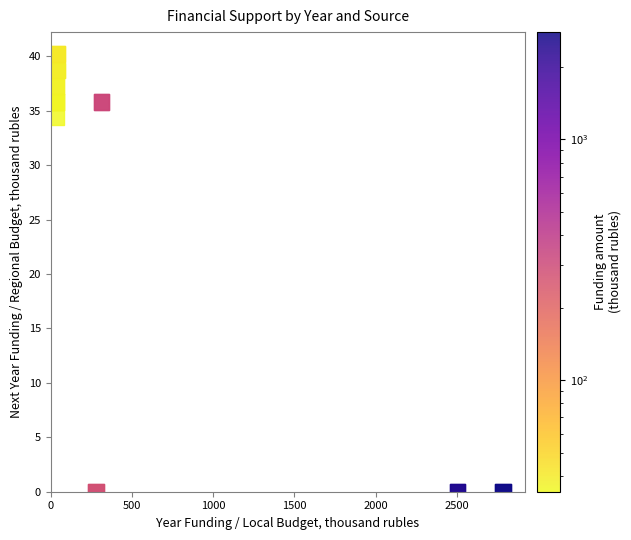

What Y value in the scatter plot is closest to 20?

34.4